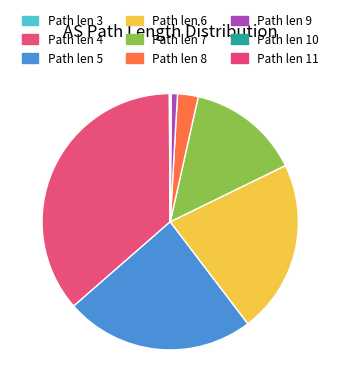

Which category has the biggest portion of the pie?

Path len 4